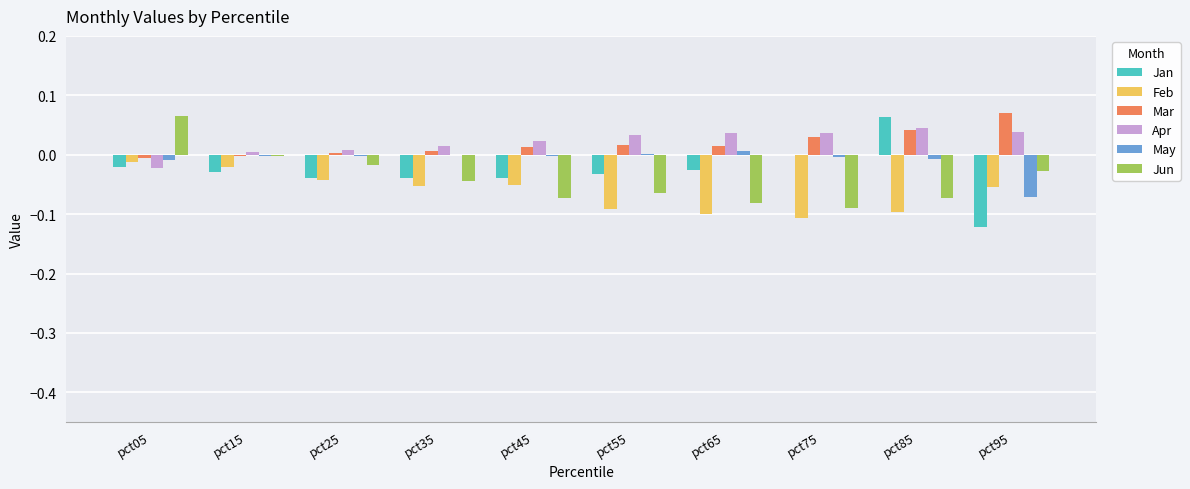

Which series changed the most between pct05 and pct35?

Jun